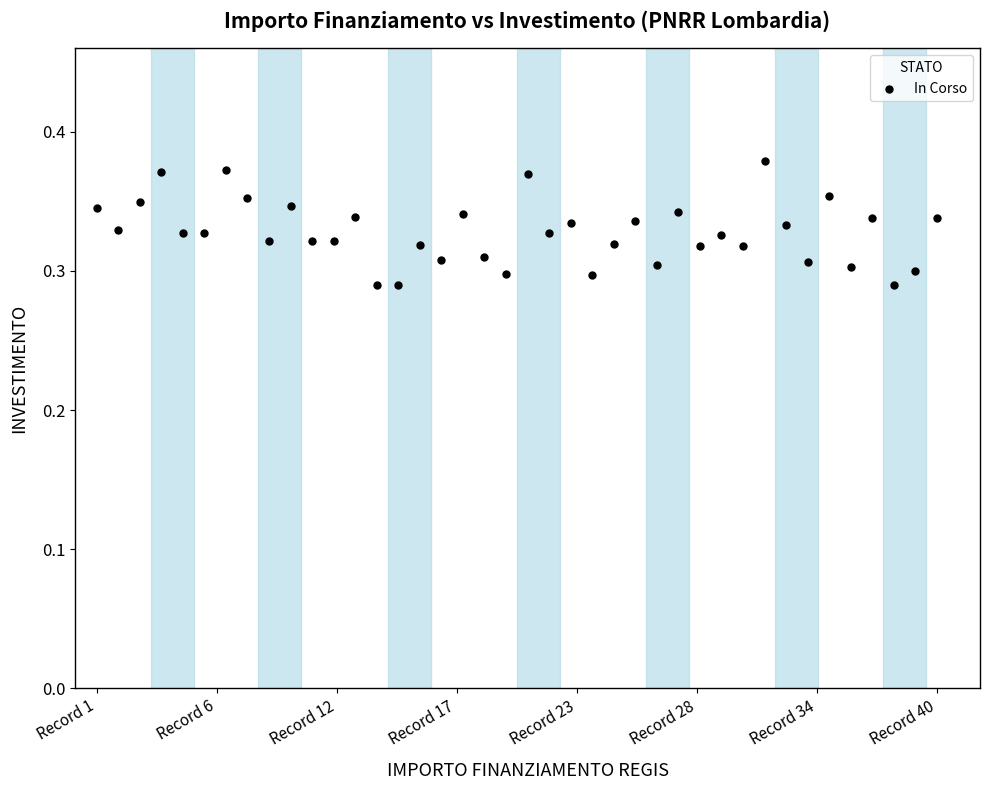

How many data points are displayed?

40